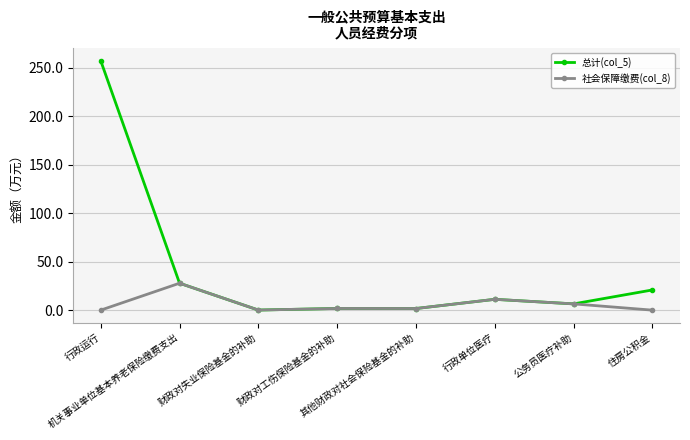

What is the maximum value for 总计(col_5)?

257.4